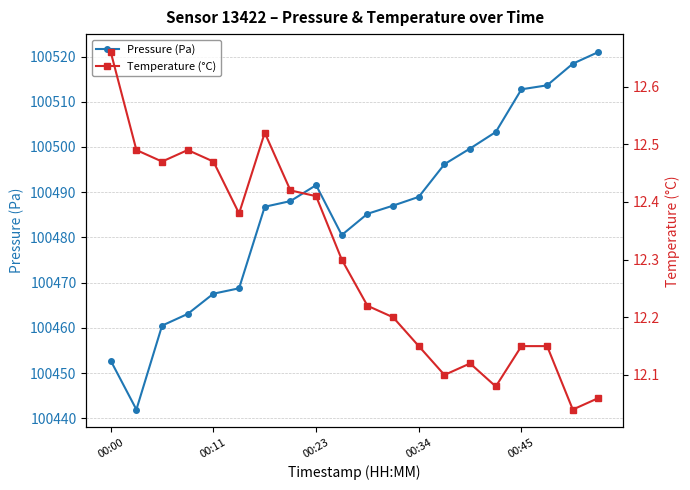

List the series in order of their peak value, highest first.

Pressure (Pa), Temperature (°C)